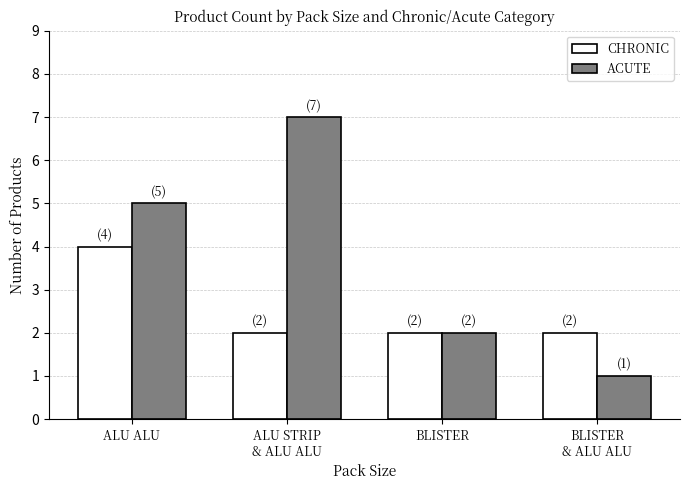

What is the difference between the second highest and minimum values in the ACUTE series?

4